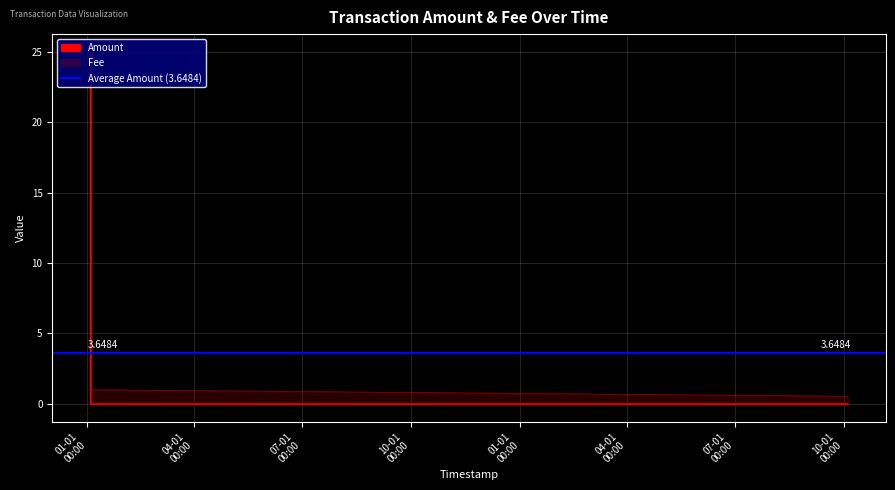

What is the spread (max minus min) of values at 2018-01-03 15:18:24?

0.5